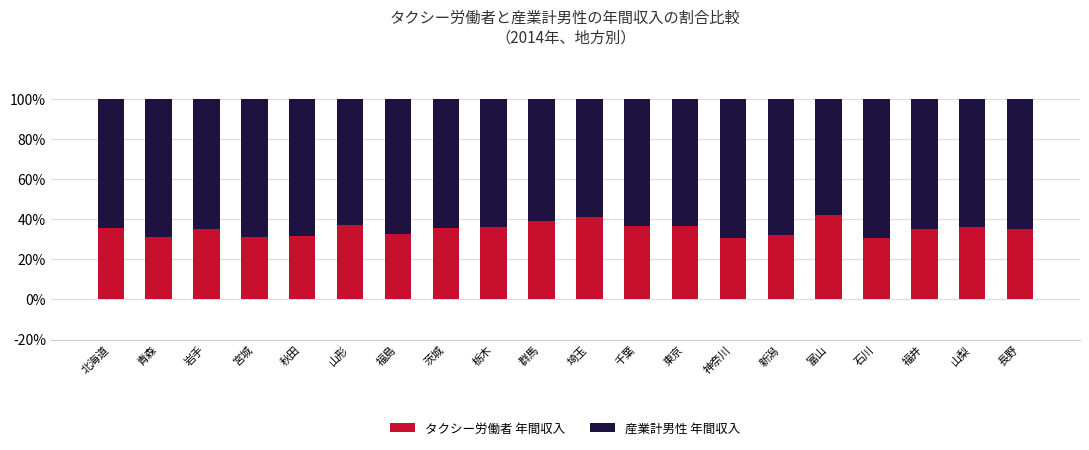

What is the total value across all series at 山形?

100.0